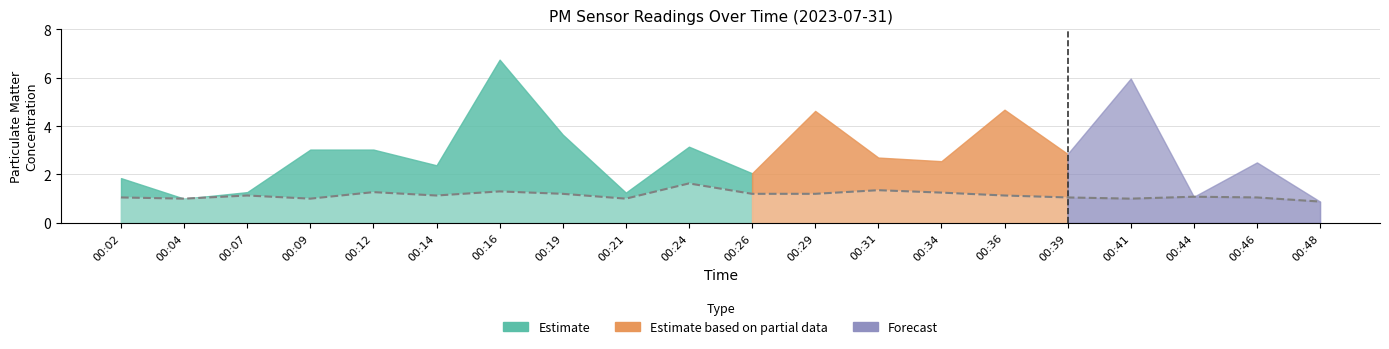

List the labels in order of value, largest first.

00:24, 00:31, 00:16, 00:12, 00:34, 00:19, 00:26, 00:29, 00:07, 00:14, 00:36, 00:44, 00:02, 00:39, 00:46, 00:04, 00:09, 00:21, 00:41, 00:48